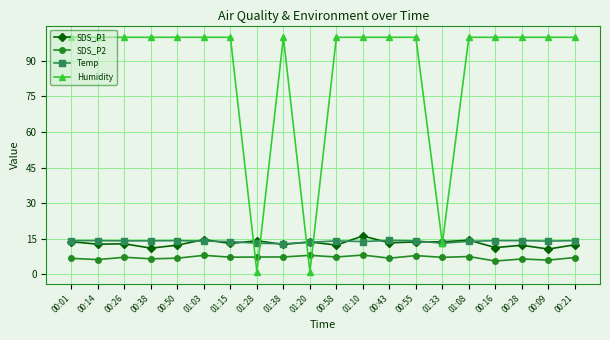

What is the minimum value for Humidity?

1.0